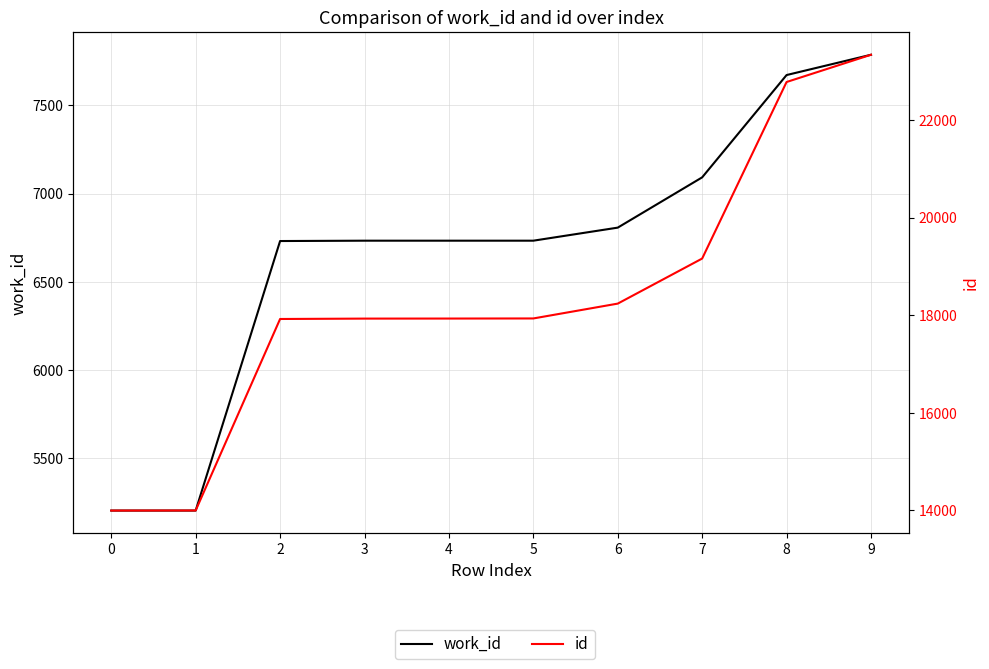

What value does the work_id series have at 8, to the nearest 50?

7650